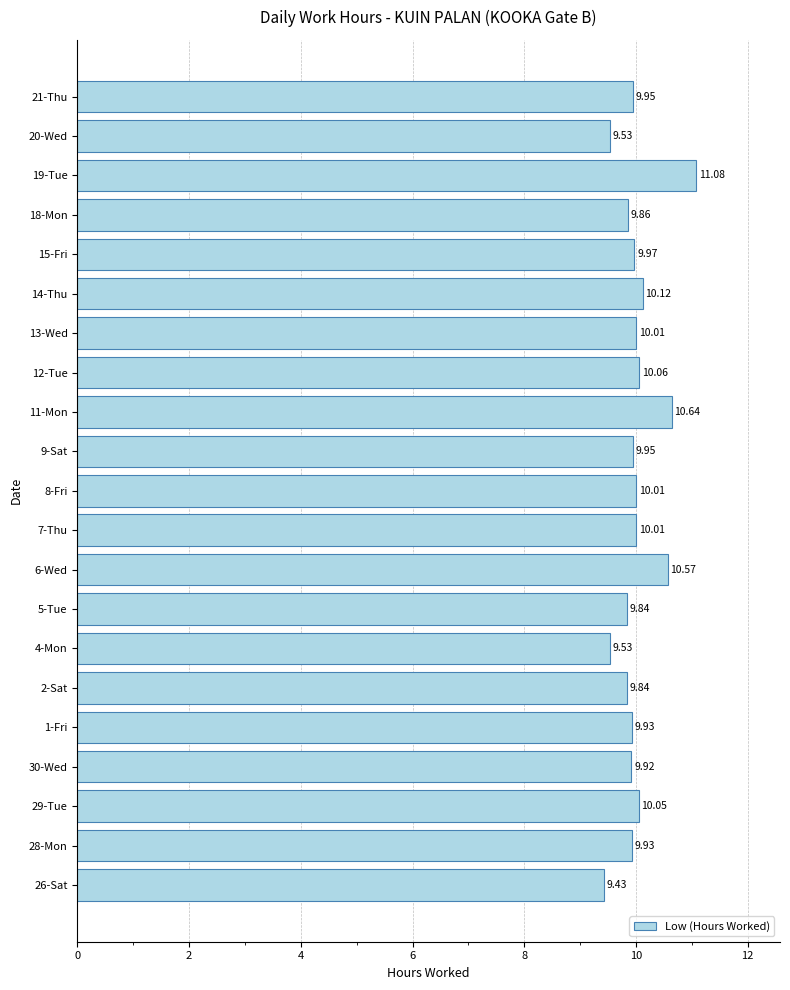

Between 26-Sat and 14-Thu, which is larger?

14-Thu